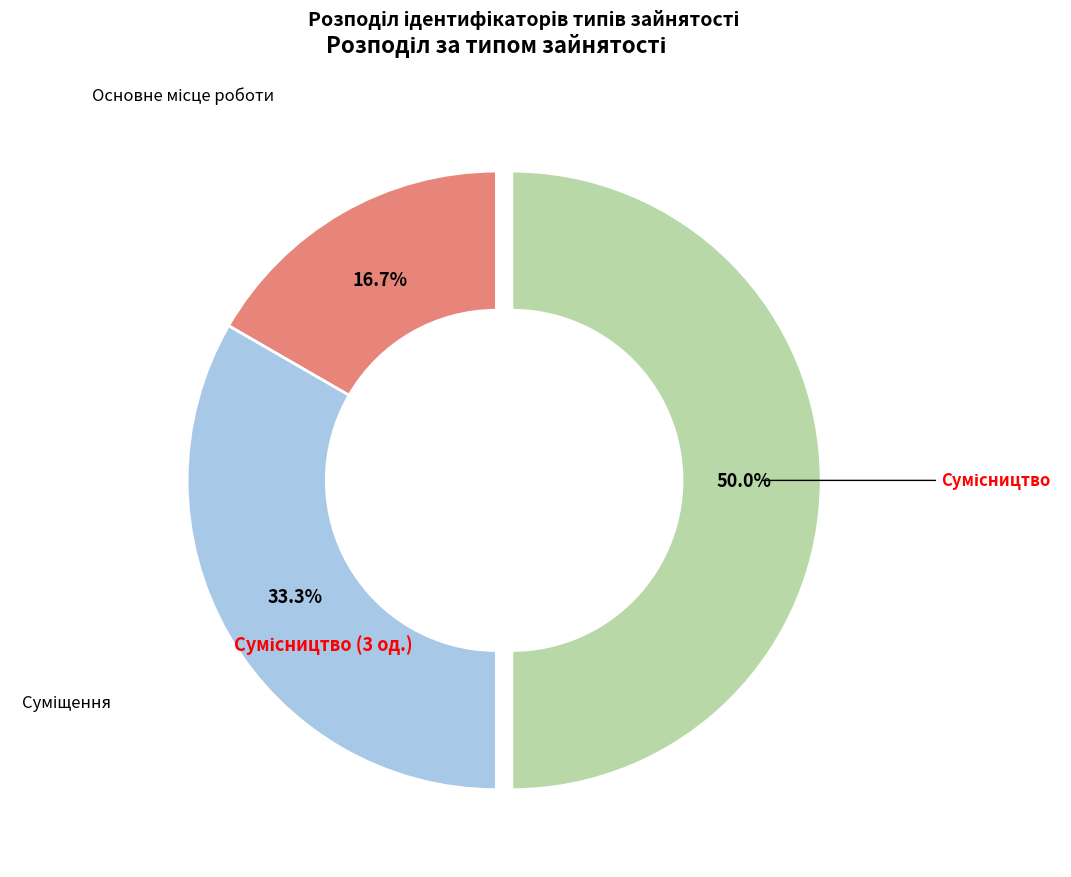

How many segments does this pie chart have?

3